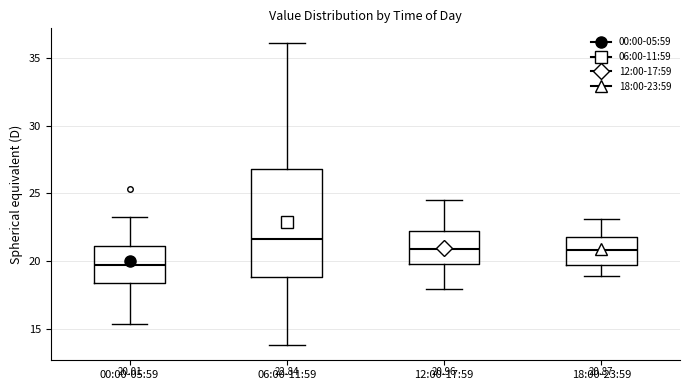

Comparing the boxes themselves (not the whiskers), which one is the tallest?

06:00-11:59